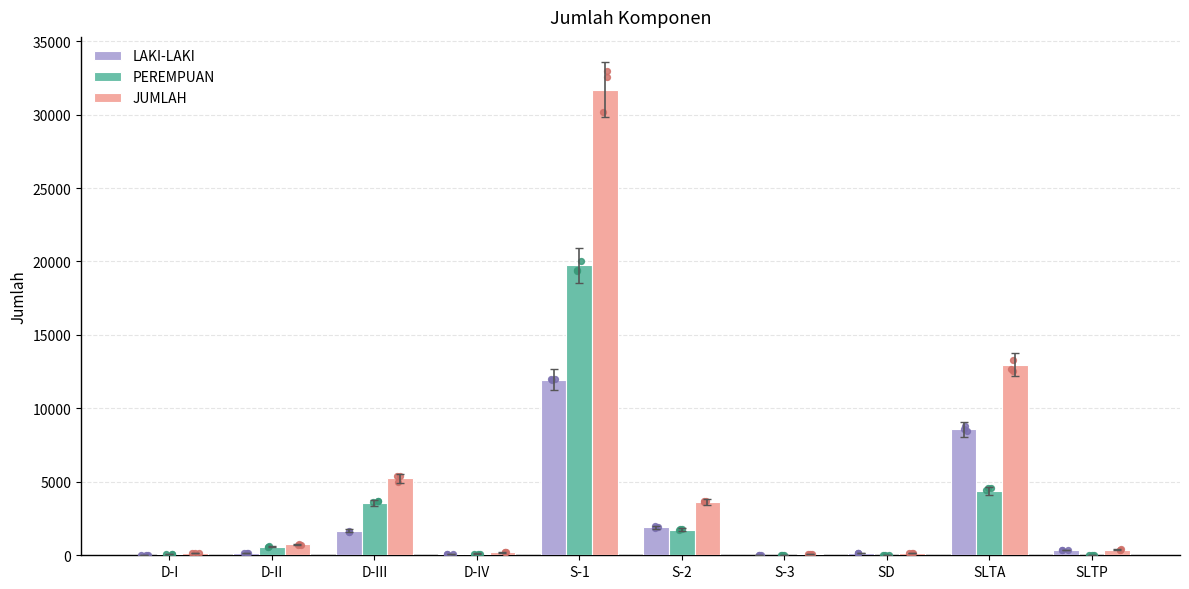

What are all the series names shown in the legend?

LAKI-LAKI, PEREMPUAN, JUMLAH